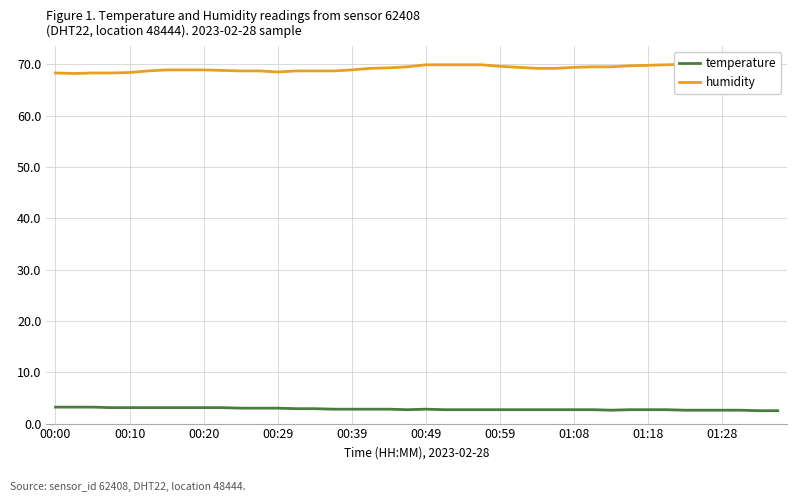

True or false: humidity has a value of 69.8 at 37.

True